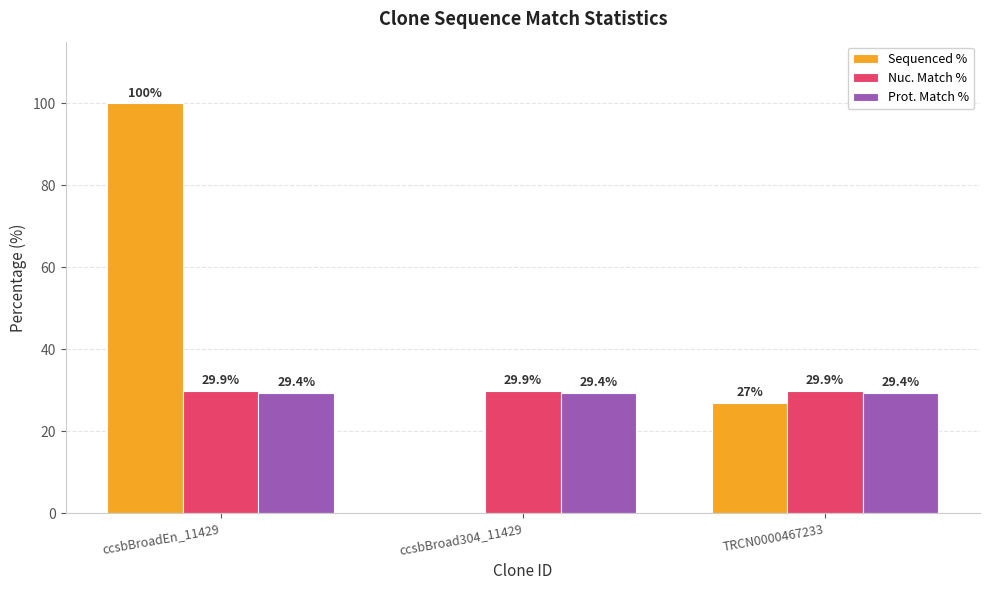

Are the bars horizontal?

No